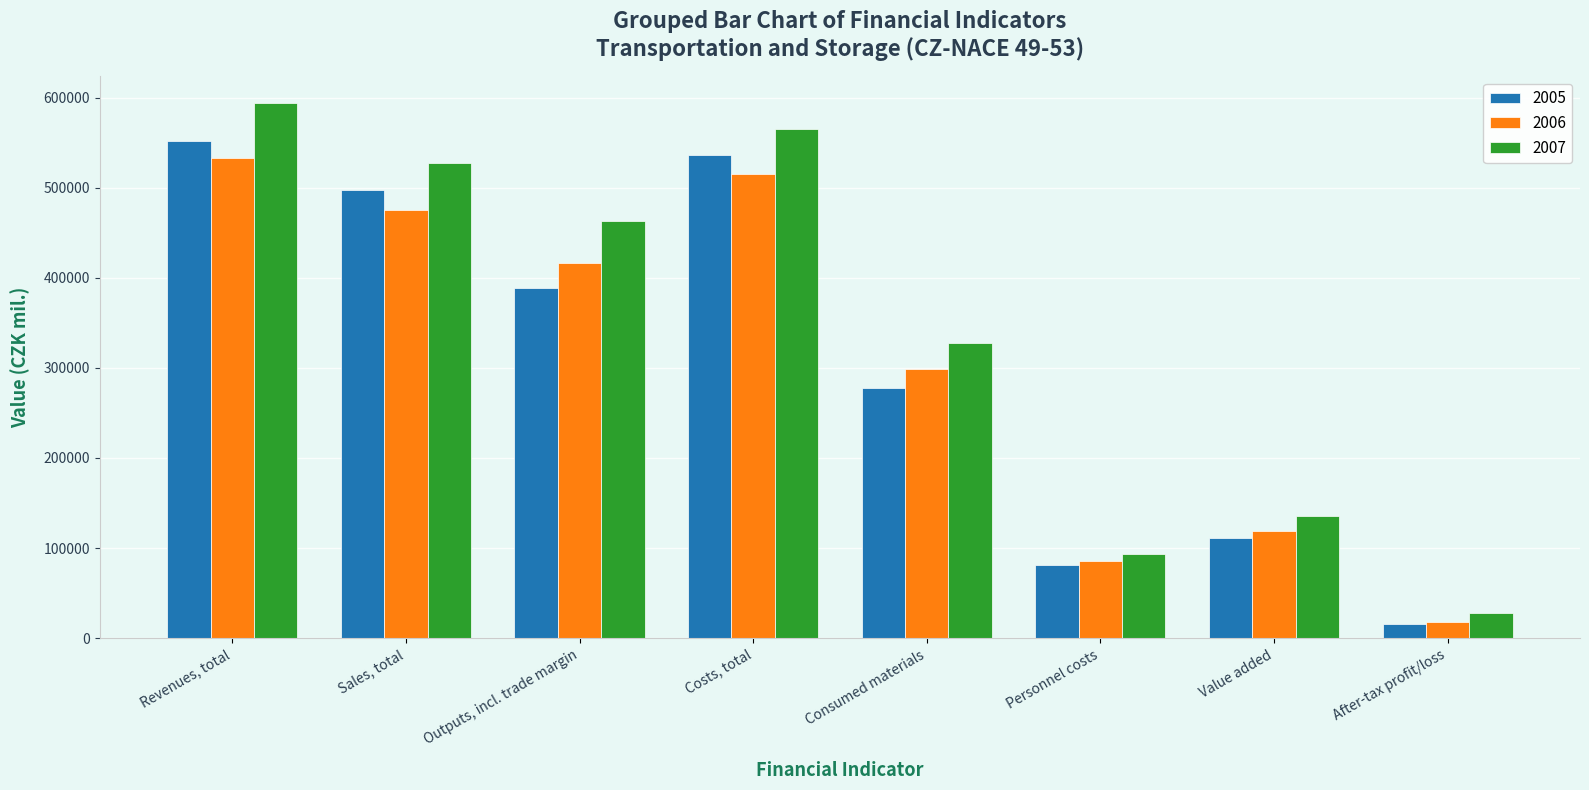

Between Consumed materials and Value added, which series saw the biggest shift?

2007